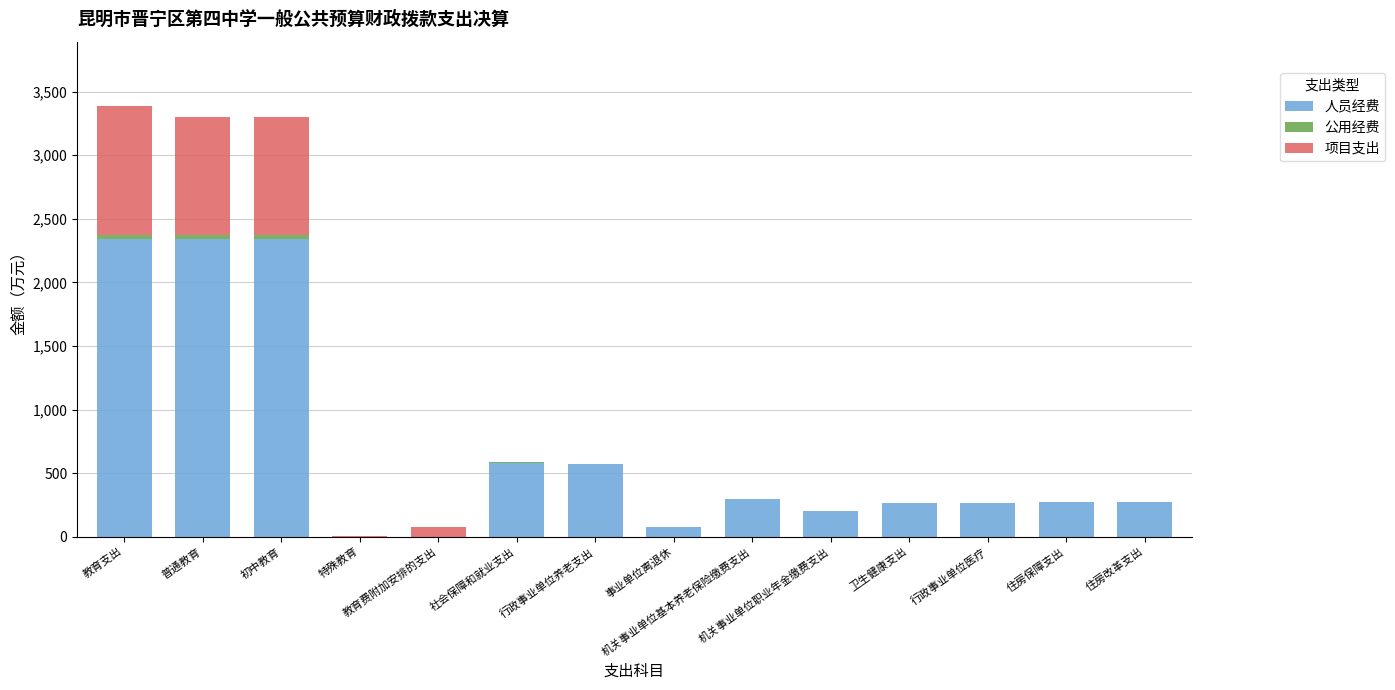

What is the maximum value for 人员经费?

2343.3